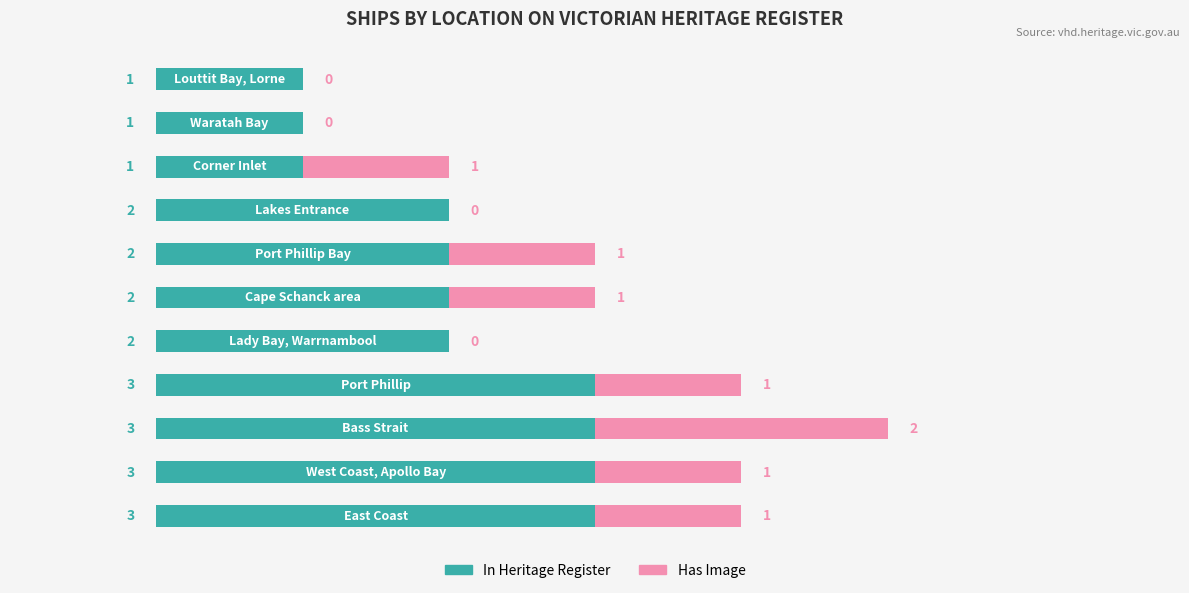

How many In Heritage Register values are between 1 and 3?

11